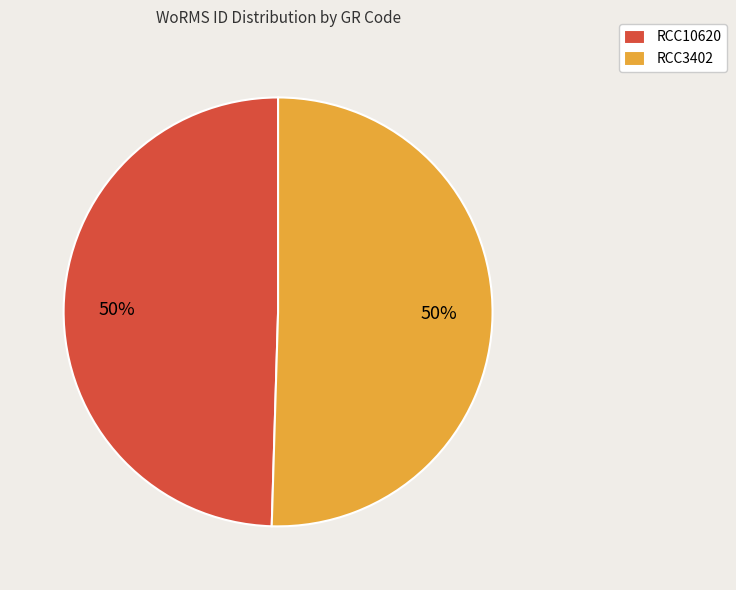

How many slices are in this pie chart?

2